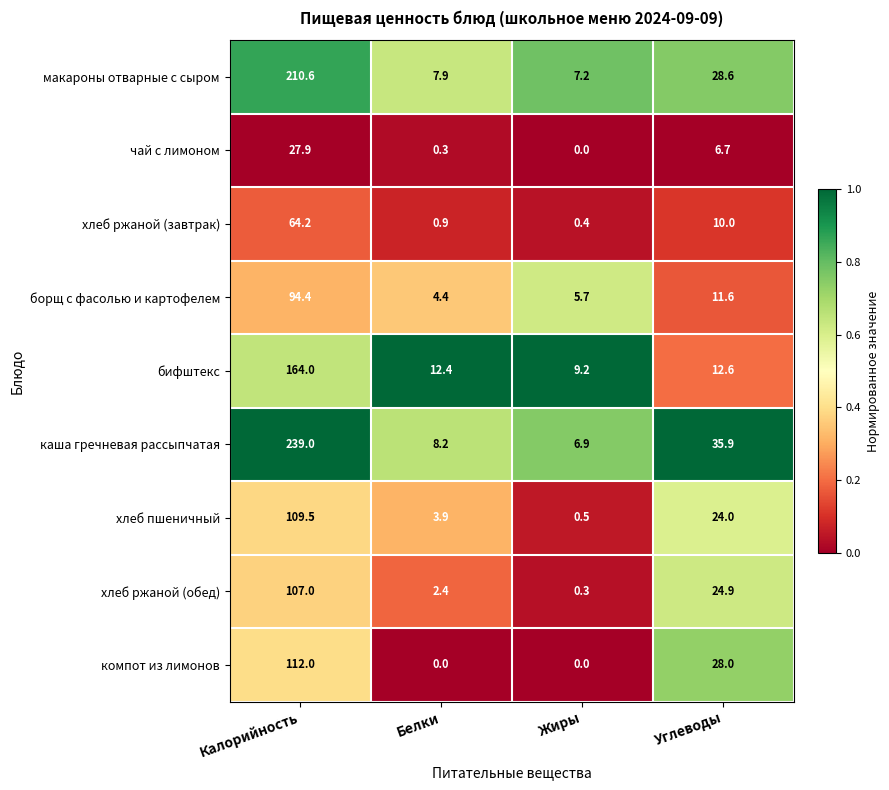

True or false: борщ с фасолью и картофелем has a value of 40.8 at Калорийность.

False